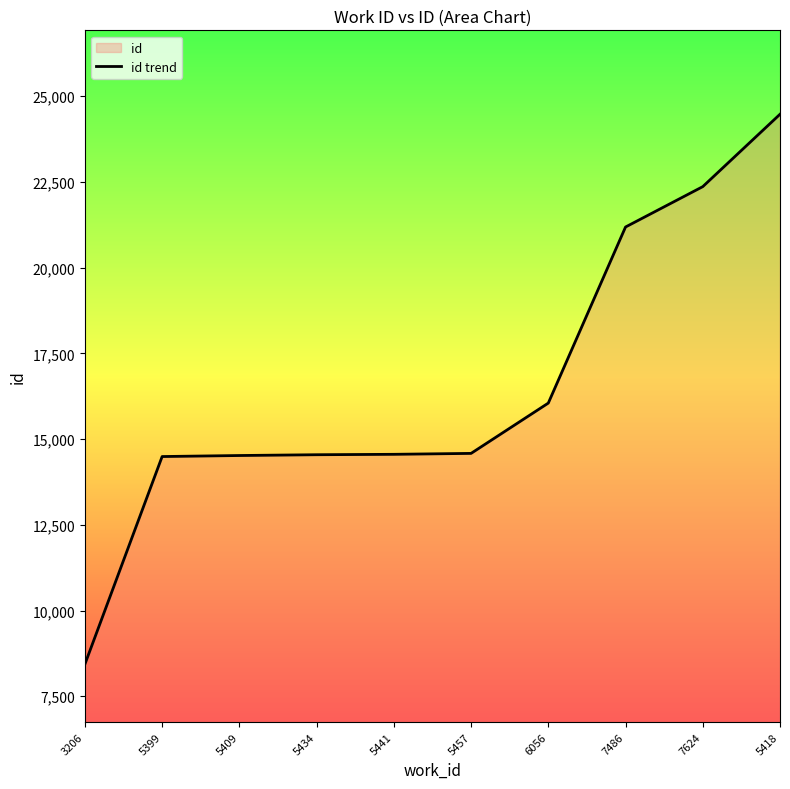

What is the change in value from 5399 to 7624?

+7871